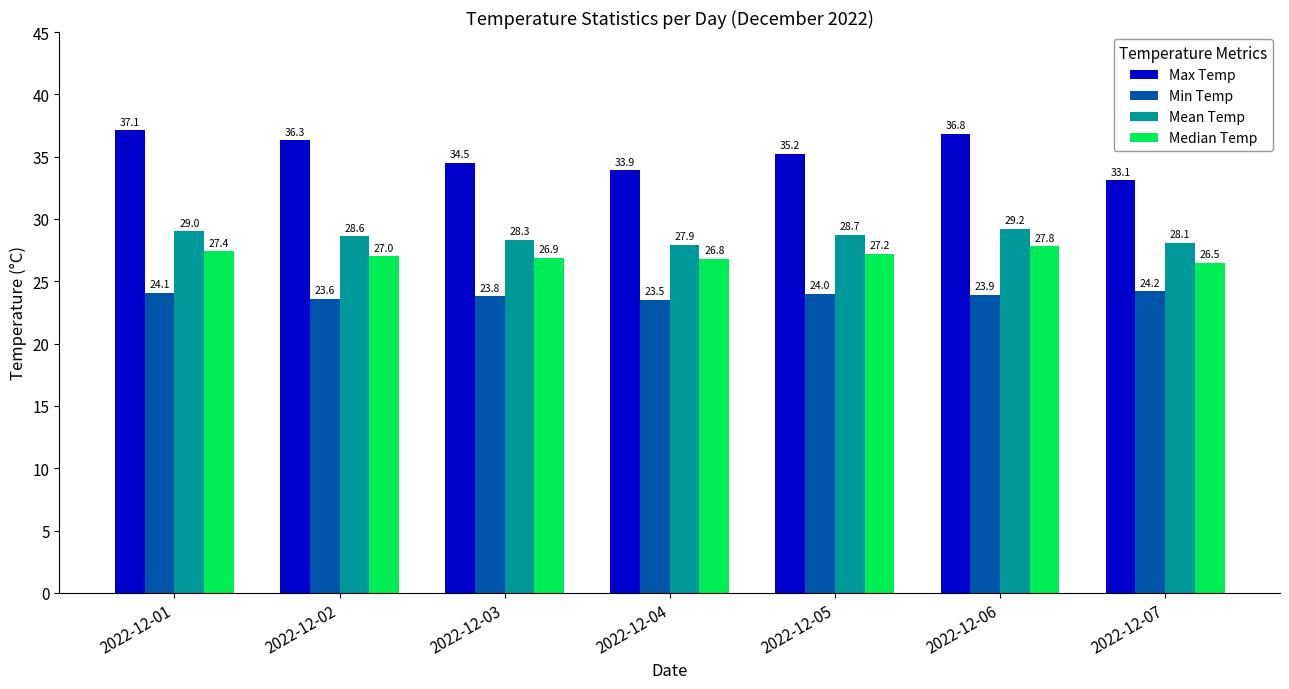

Which series changed the most between 2022-12-04 and 2022-12-07?

Max Temp